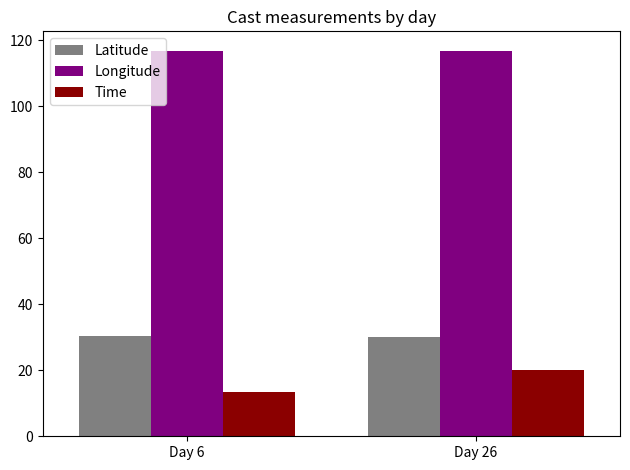

Which series has the largest total across all categories?

Longitude